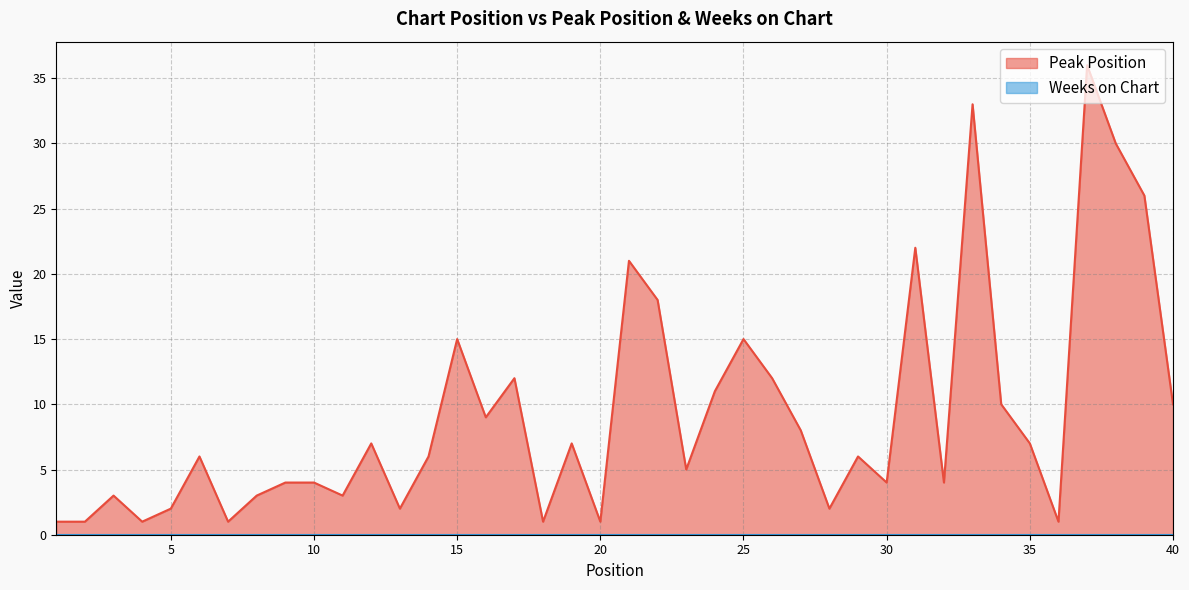

What is the maximum value shown in the chart?

36